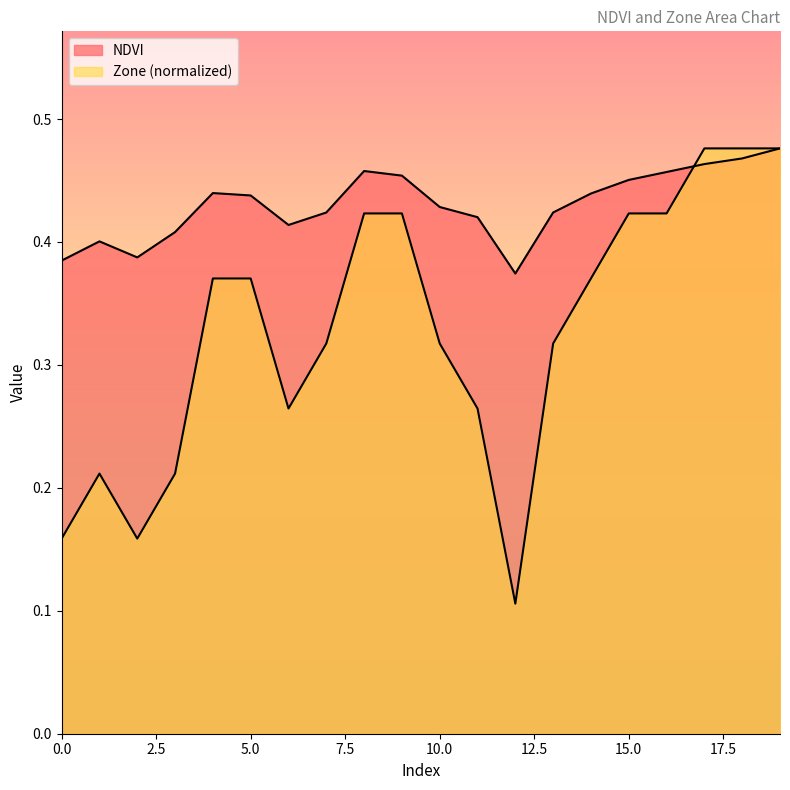

The value of Zone at 11 is 0.3. True or false?

True